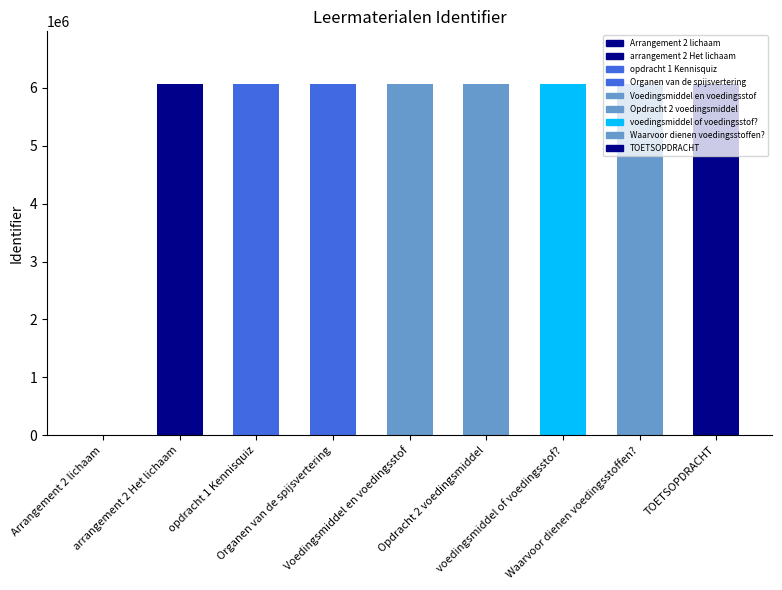

What is the change in value from arrangement 2 Het lichaam to Opdracht 2 voedingsmiddel?

+7501